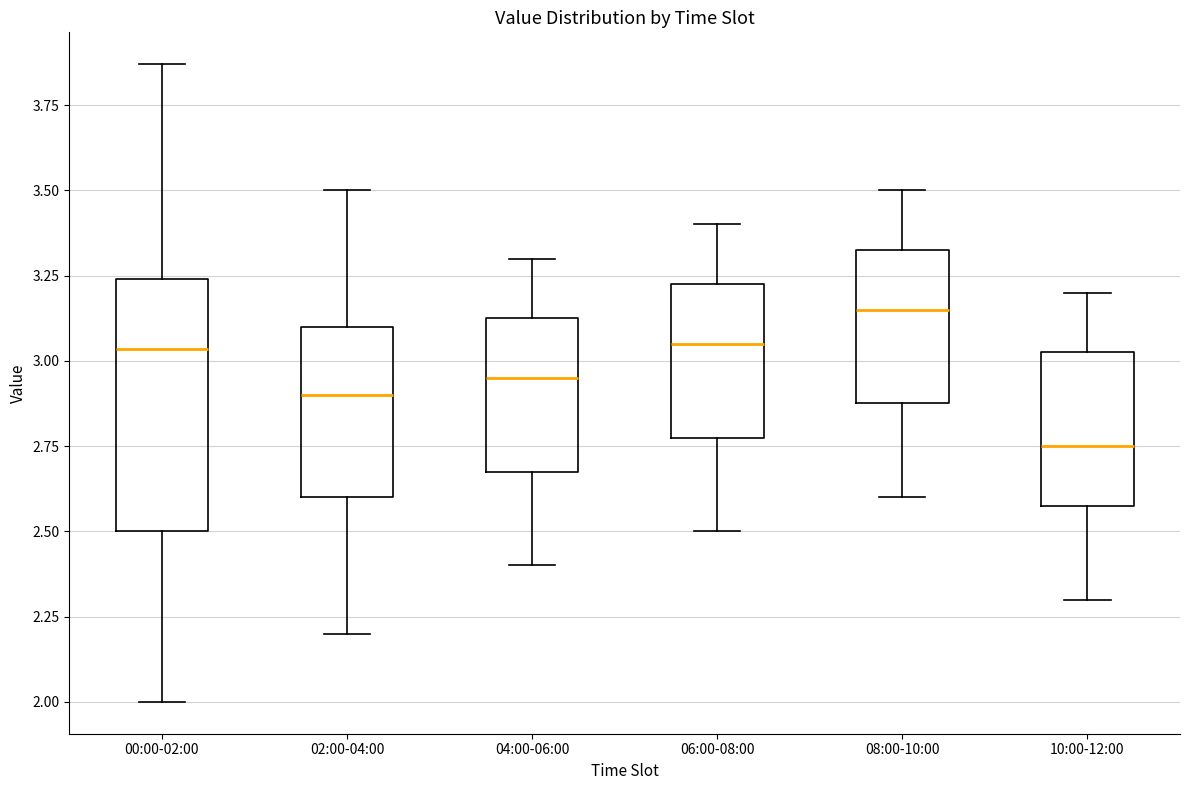

Reading left to right, read every box against the y-axis: the position of its median line, the range the box covers, and the ends of its whiskers. The values are not printed on the chart, so give them approximately, as read against the axis.

00:00-02:00: median 3.05, box 2.50 to 3.25, whiskers 2.00 to 3.85
02:00-04:00: median 2.90, box 2.60 to 3.10, whiskers 2.20 to 3.50
04:00-06:00: median 2.95, box 2.70 to 3.15, whiskers 2.40 to 3.30
06:00-08:00: median 3.05, box 2.80 to 3.25, whiskers 2.50 to 3.40
08:00-10:00: median 3.15, box 2.90 to 3.35, whiskers 2.60 to 3.50
10:00-12:00: median 2.75, box 2.60 to 3.05, whiskers 2.30 to 3.20